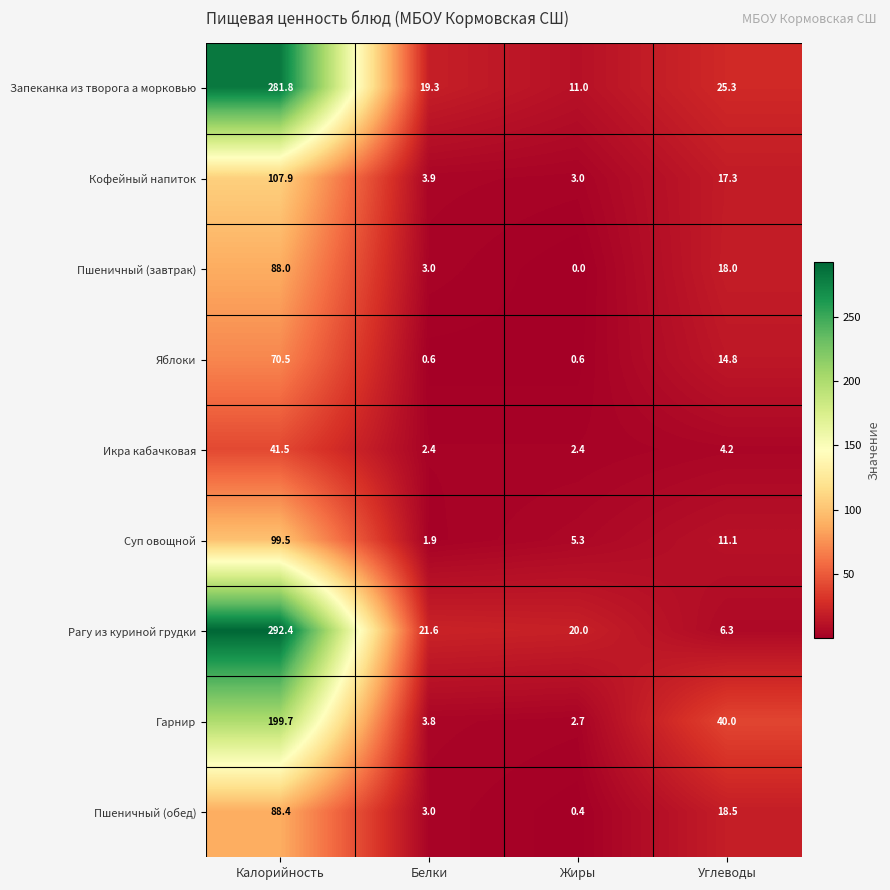

Where does the Гарнир series first go above 40?

Калорийность